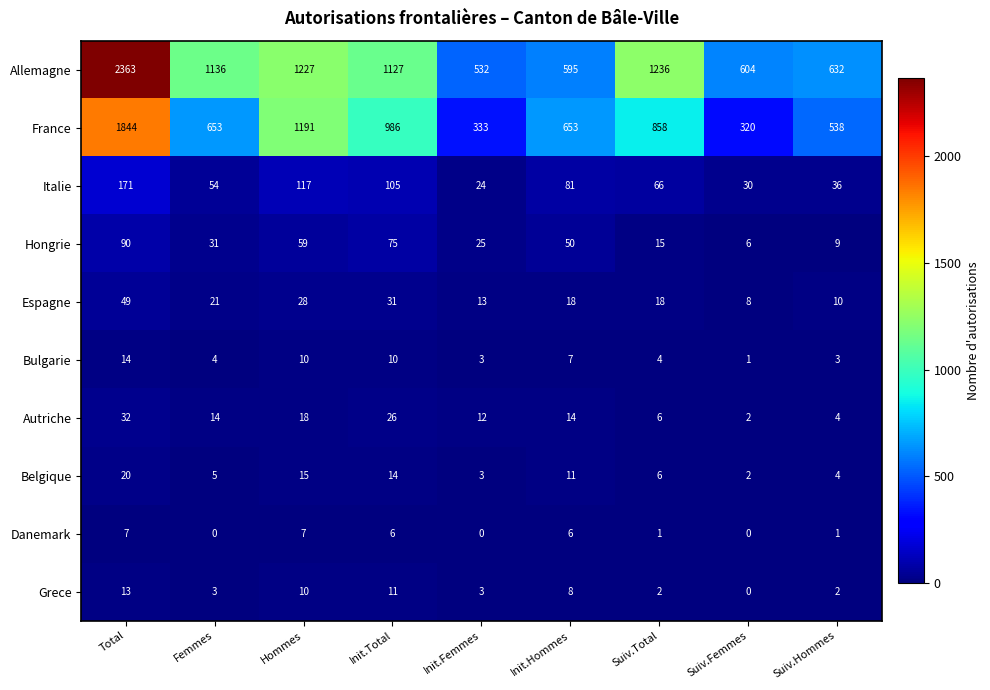

What is the difference between the maximum and minimum values in the Allemagne series?

1831